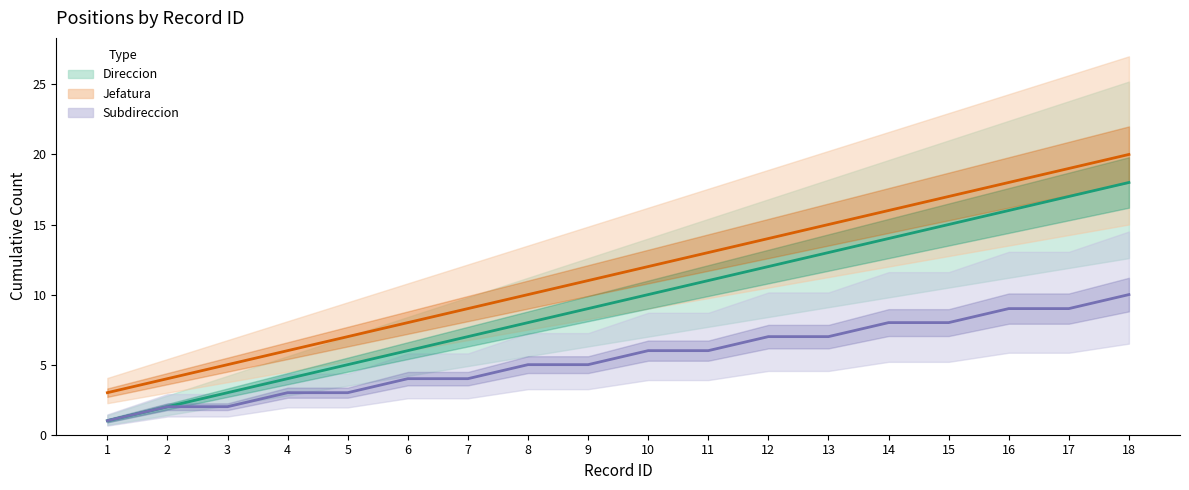

True or false: Subdireccion has more than 2 points higher than both neighbors.

False